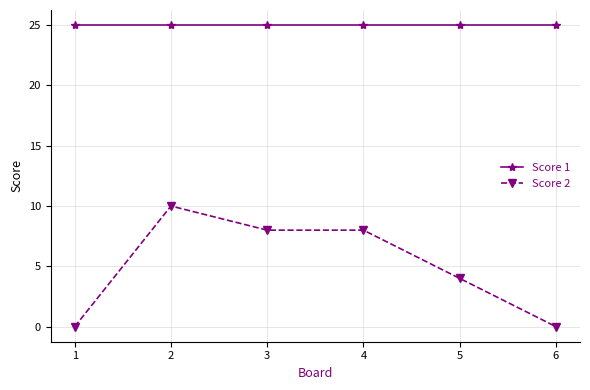

What is the greatest value displayed?

25